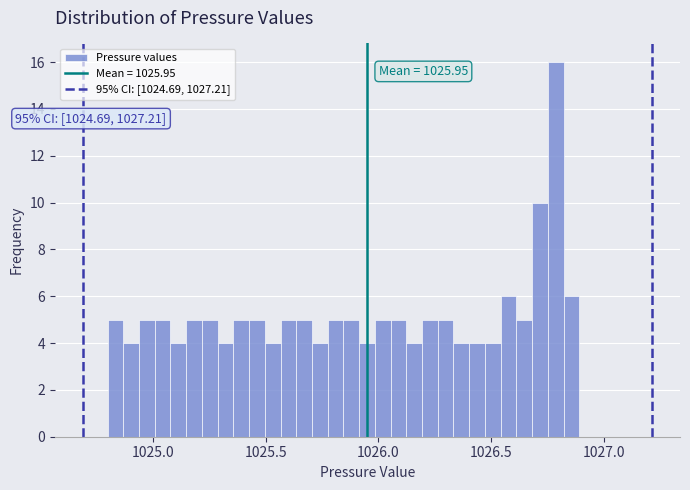

Read against the x-axis, roughly where is the centre of the tallest bar?

1026.80